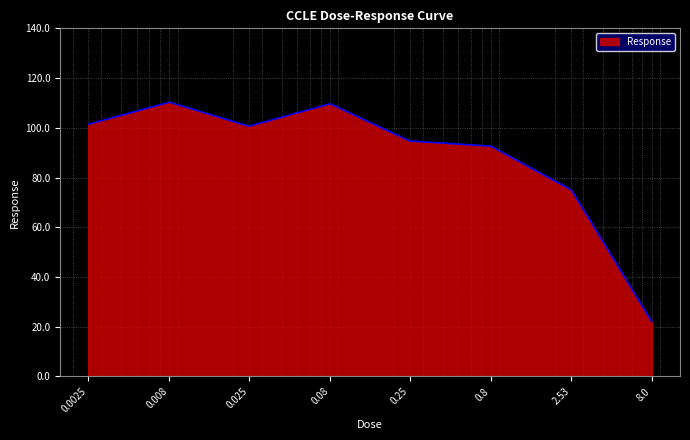

What is the greatest value displayed?

110.3